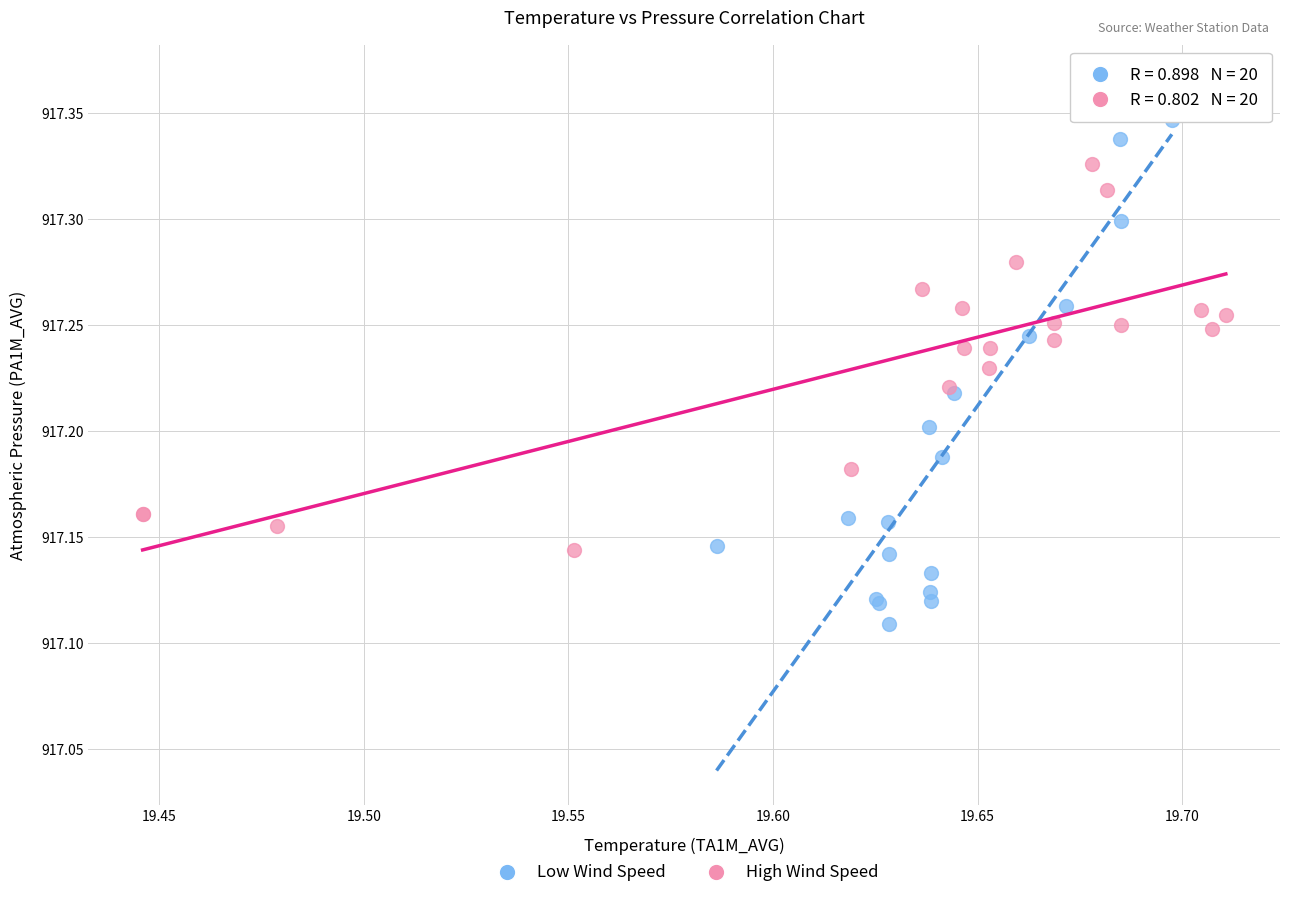

Which series has the largest Y range (max minus min)?

Low Wind Speed